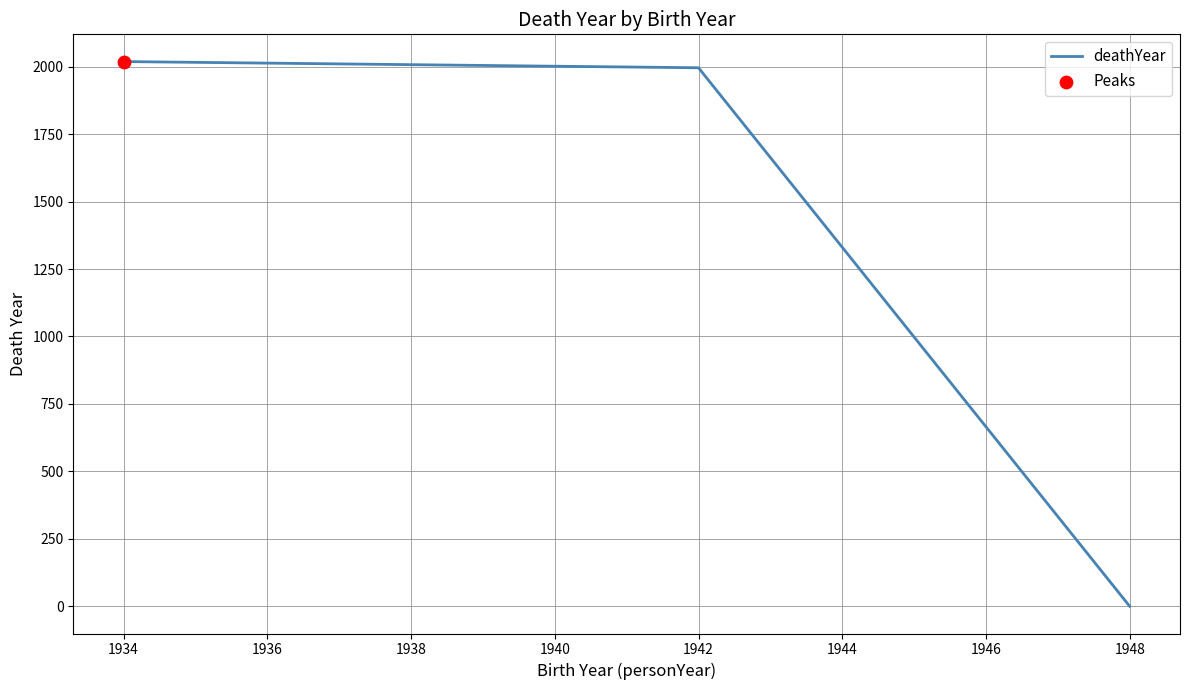

What is the change in value from 1934 to 1948?

-2019